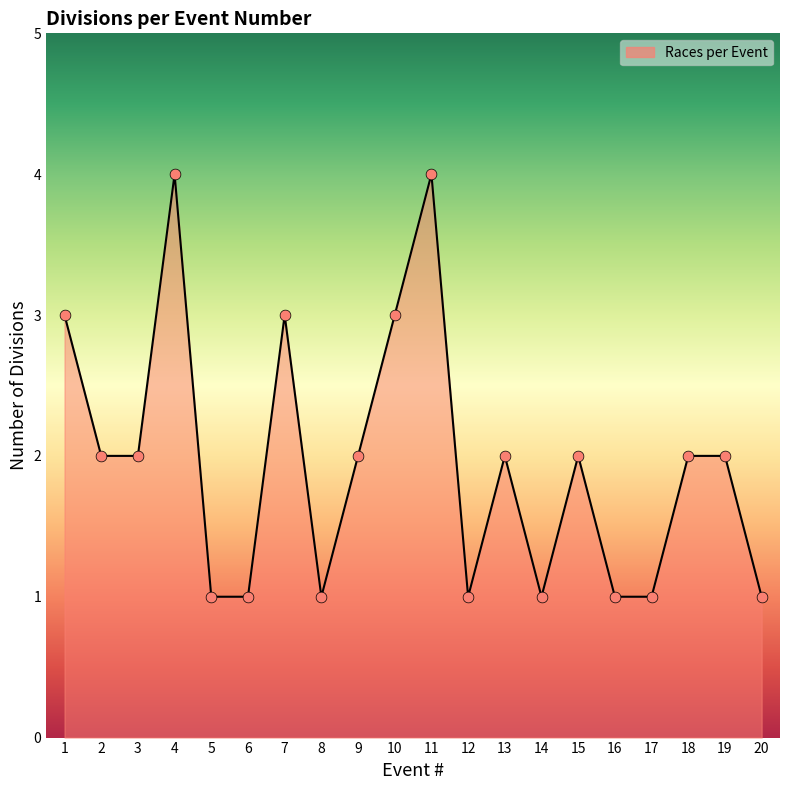

Approximately how many times larger is the value at 2 compared to 17?

2.0